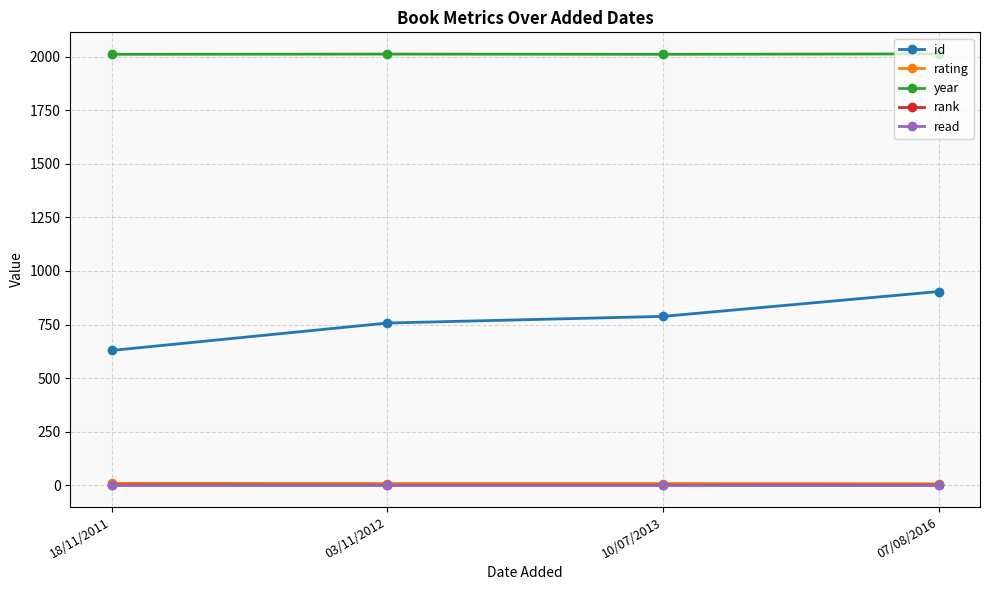

What is the label of the 2nd point from the left?

03/11/2012